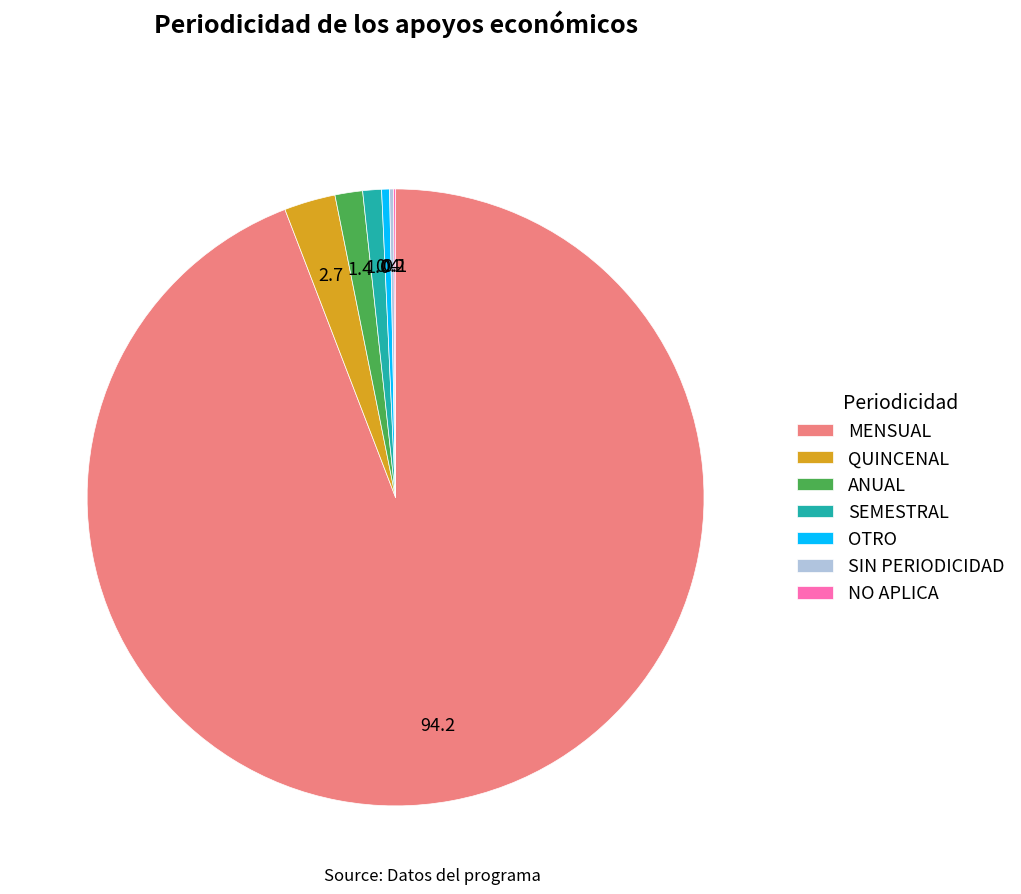

Which category has the biggest portion of the pie?

MENSUAL